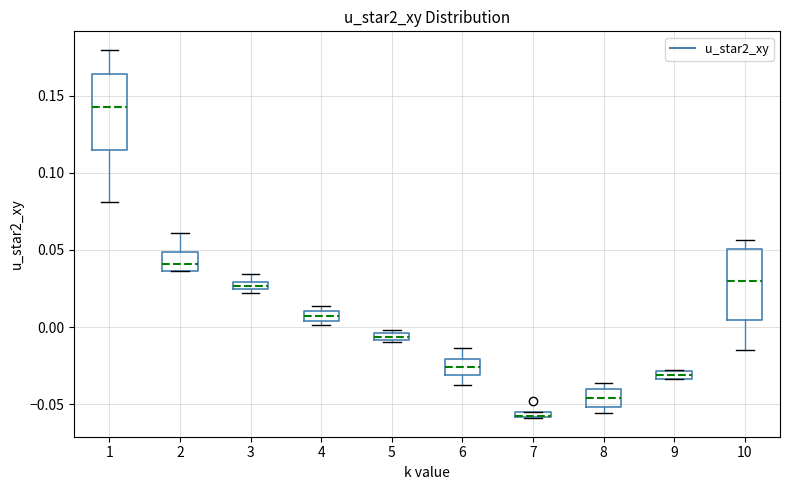

Where is the upper edge of the box at x = 7 on the y-axis? The values are not printed on the chart, so give them approximately, as read against the axis.

-0.055